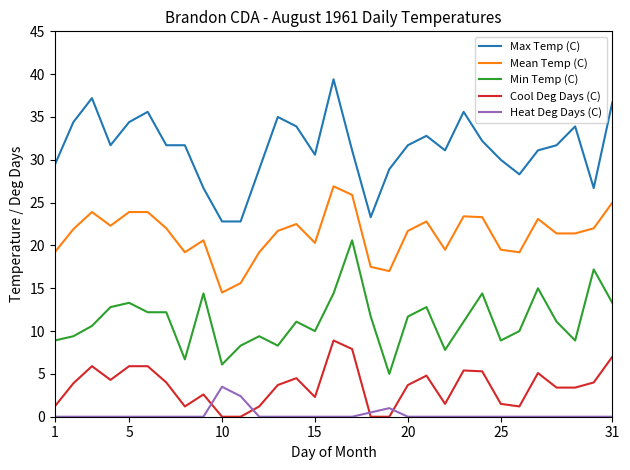

Which series ends up on top after the final intersection of Heat Deg Days (C) and Cool Deg Days (C)?

Cool Deg Days (C)